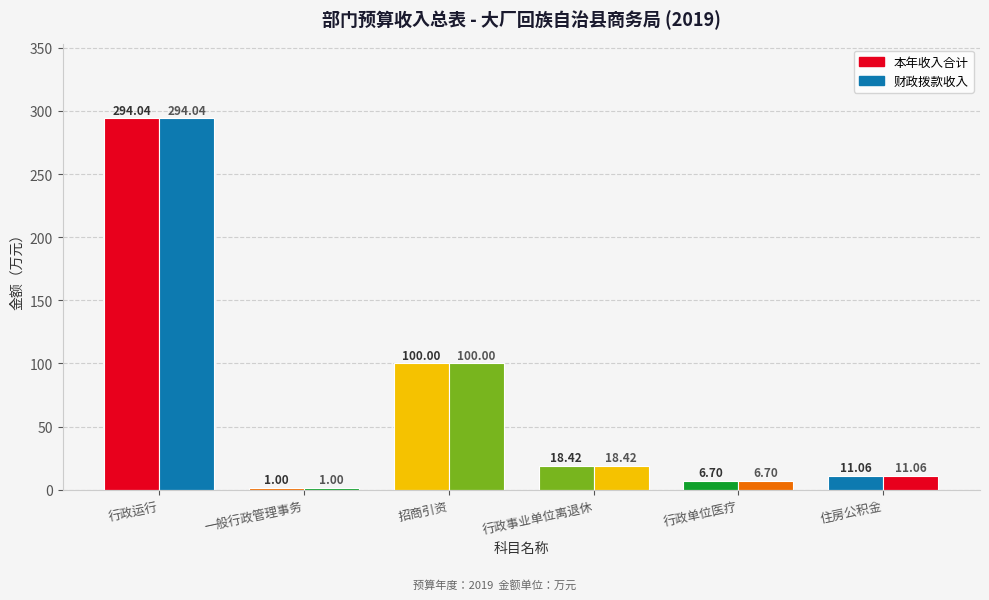

Are the bars grouped side by side (vs. stacked)?

Yes